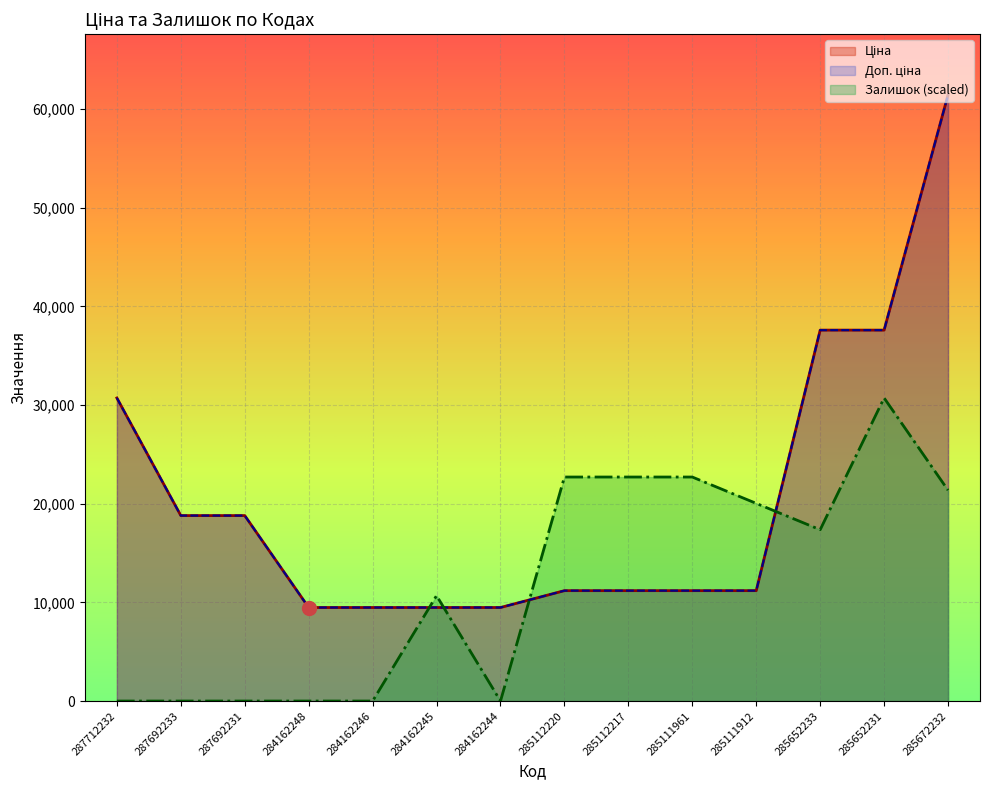

How many data points in Залишок are above 17361?

7